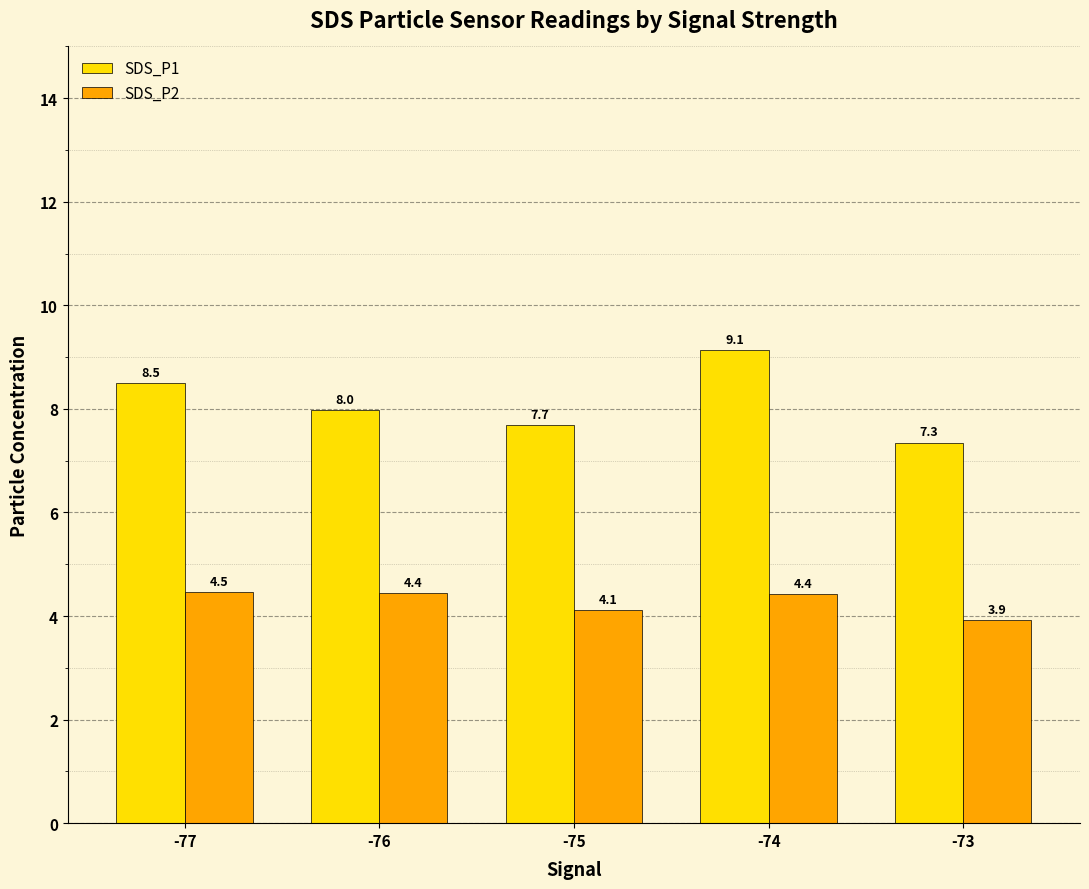

What is the difference between the maximum and minimum values in the SDS_P1 series?

1.8